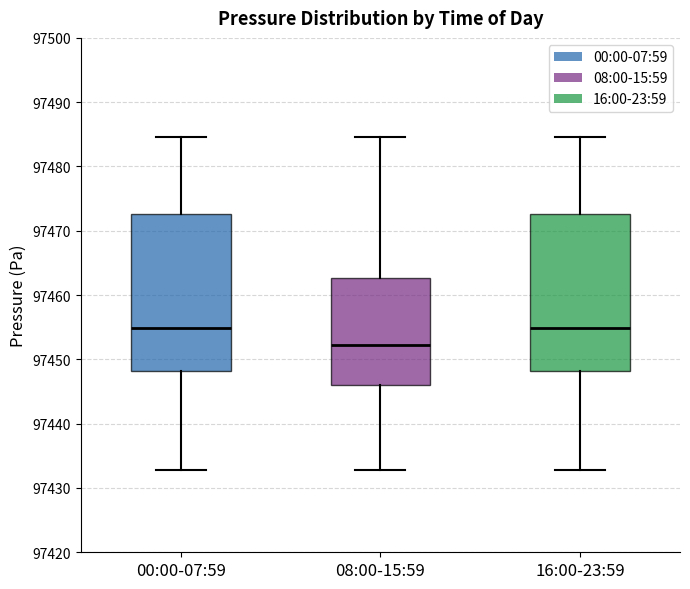

Where does the median line of the box for 00:00-07:59 sit on the y-axis? The values are not printed on the chart, so give them approximately, as read against the axis.

97455